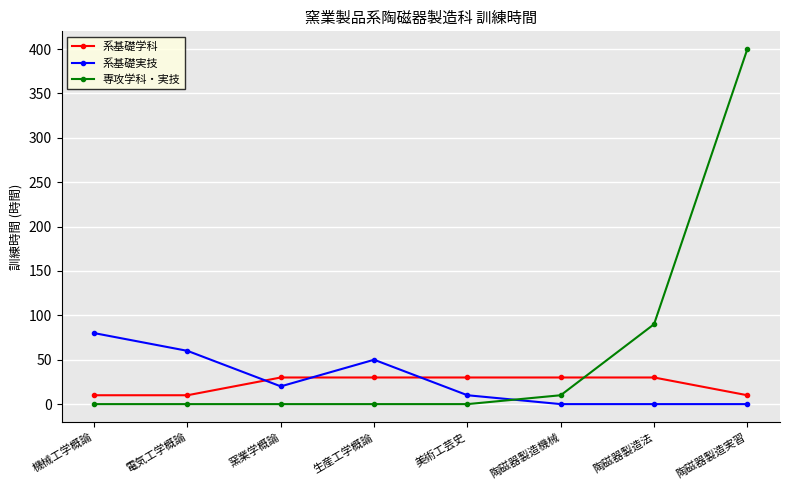

What is the total value across all series at 美術工芸史?

40